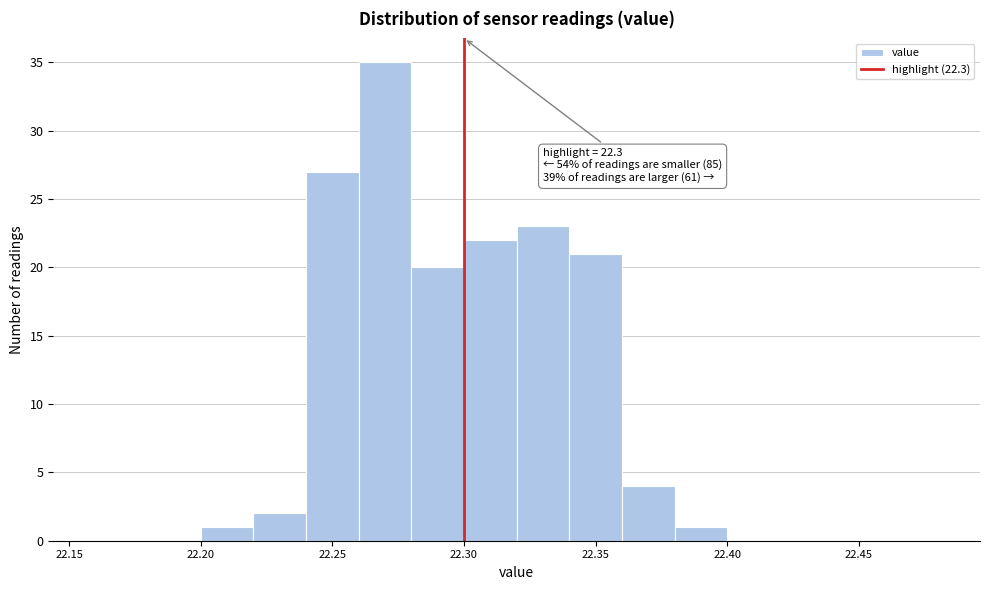

Which range on the x-axis has the tallest bar?

22.26 to 22.28